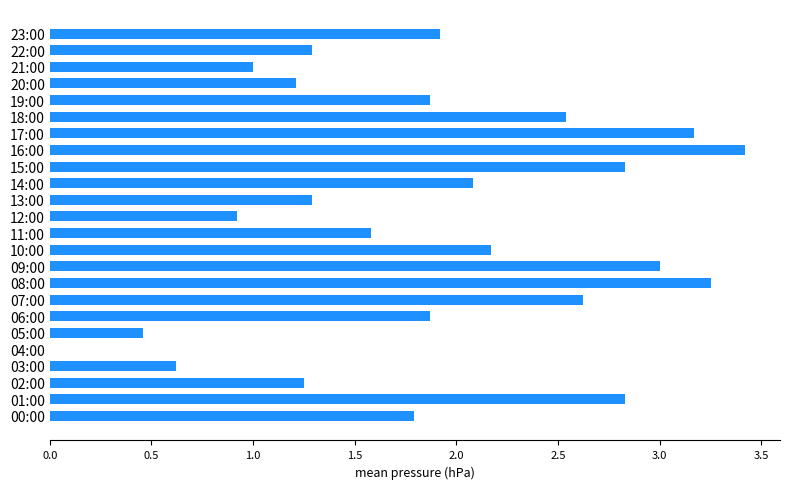

The value at 11:00 is 1.6. True or false?

True